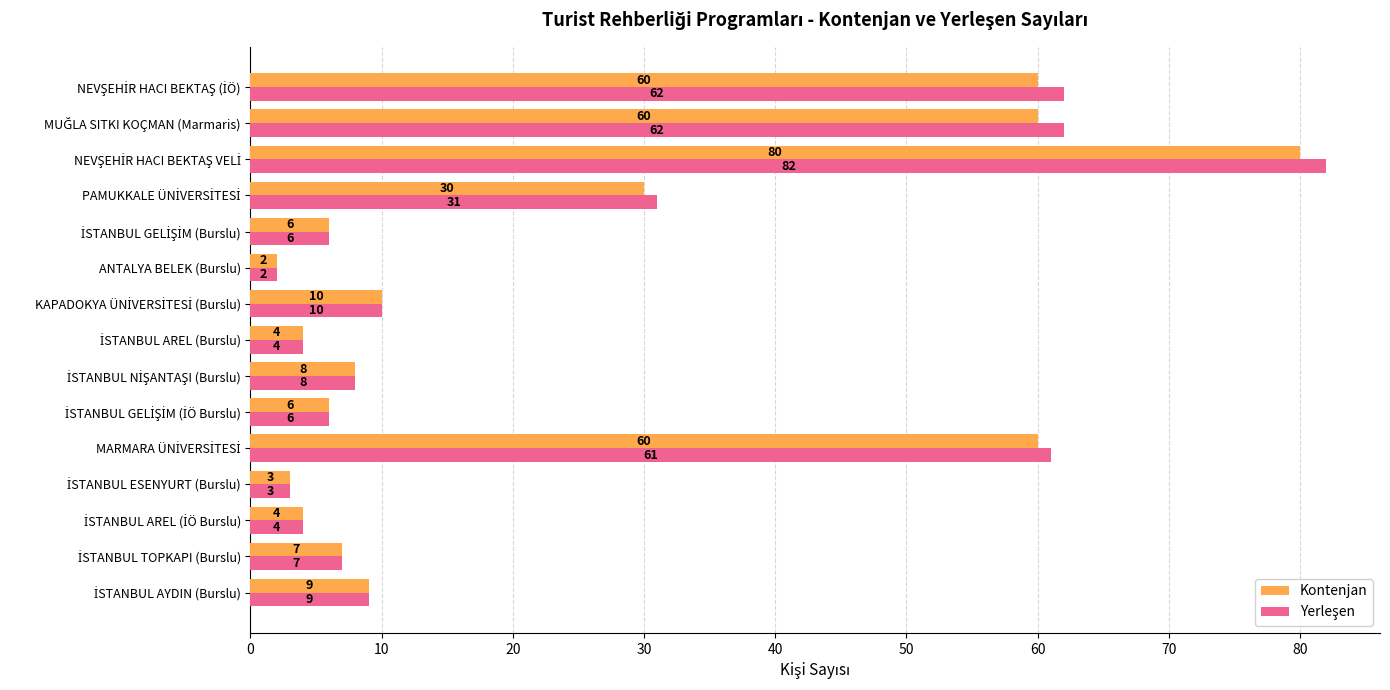

True or false: Kontenjan has a value of 2 at ANTALYA BELEK (Burslu).

True